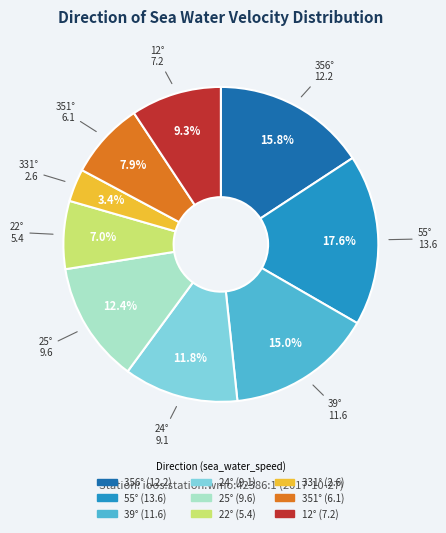

What is the ratio of the value at 55° to the value at 22°?

2.5